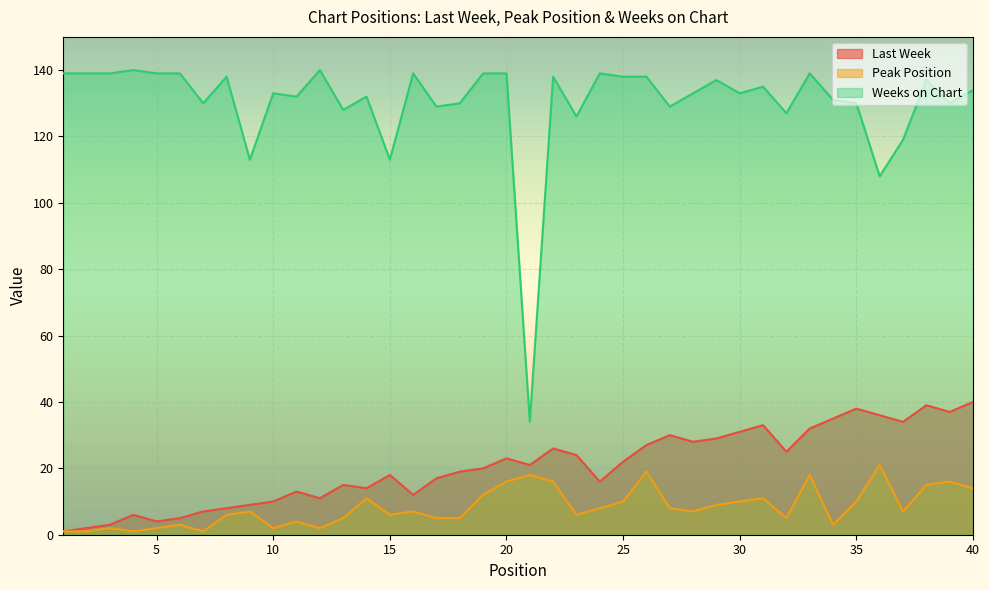

Reading right to left, what are all the values shown in this chart?

Last Week: 40=40	39=37	38=39	37=34	36=36	35=38	34=35	33=32	32=25	31=33	30=31	29=29	28=28	27=30	26=27	25=22	24=16	23=24	22=26	21=21	20=23	19=20	18=19	17=17	16=12	15=18	14=14	13=15	12=11	11=13	10=10	9=9	8=8	7=7	6=5	5=4	4=6	3=3	2=2	1=1
Peak Position: 40=14	39=16	38=15	37=7	36=21	35=10	34=3	33=18	32=5	31=11	30=10	29=9	28=7	27=8	26=19	25=10	24=8	23=6	22=16	21=18	20=16	19=12	18=5	17=5	16=7	15=6	14=11	13=5	12=2	11=4	10=2	9=7	8=6	7=1	6=3	5=2	4=1	3=2	2=1	1=1
Weeks on Chart: 40=134	39=130	38=137	37=119	36=108	35=130	34=131	33=139	32=127	31=135	30=133	29=137	28=133	27=129	26=138	25=138	24=139	23=126	22=138	21=34	20=139	19=139	18=130	17=129	16=139	15=113	14=132	13=128	12=140	11=132	10=133	9=113	8=138	7=130	6=139	5=139	4=140	3=139	2=139	1=139